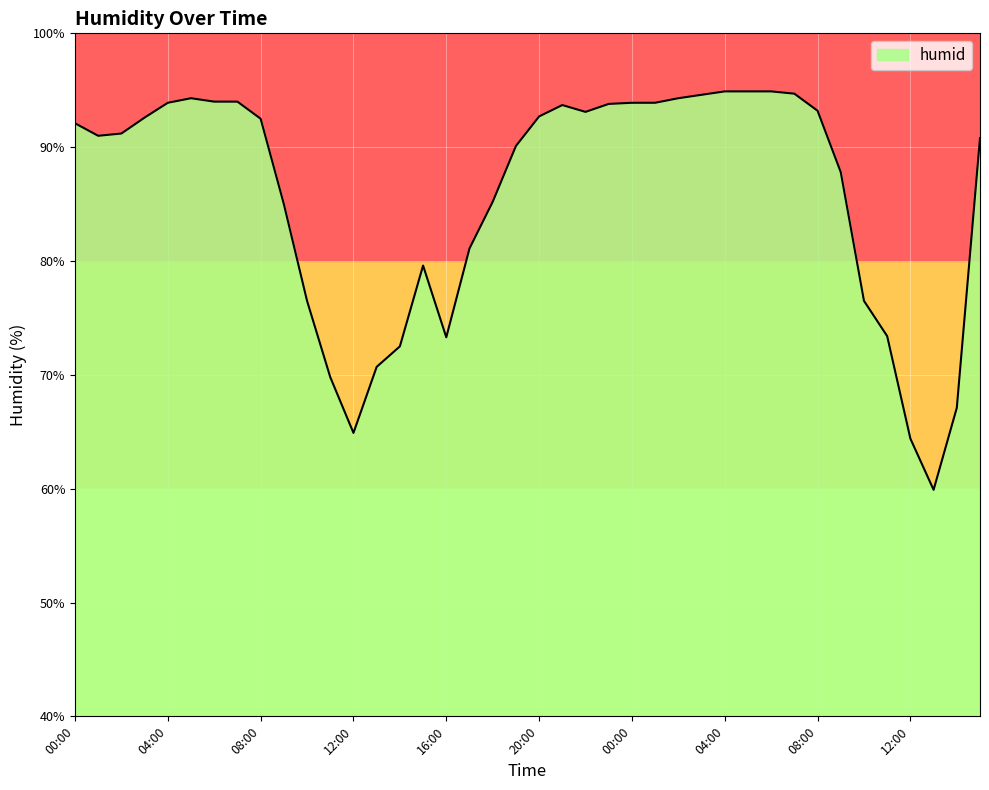

What is the difference between the maximum and minimum values?

35.0